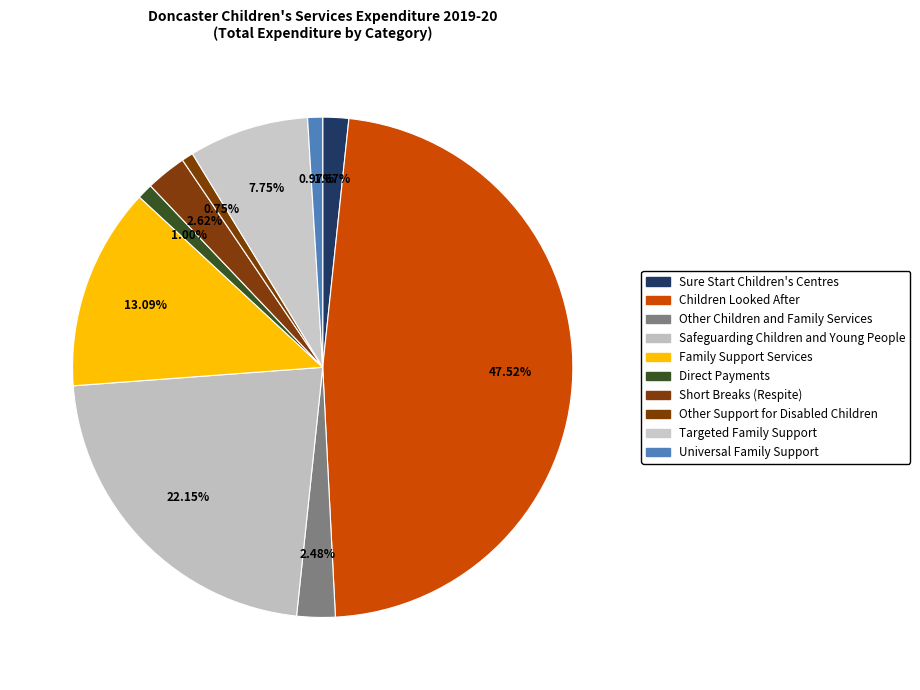

To the nearest percent, what percentage of the pie is Children Looked After?

48%